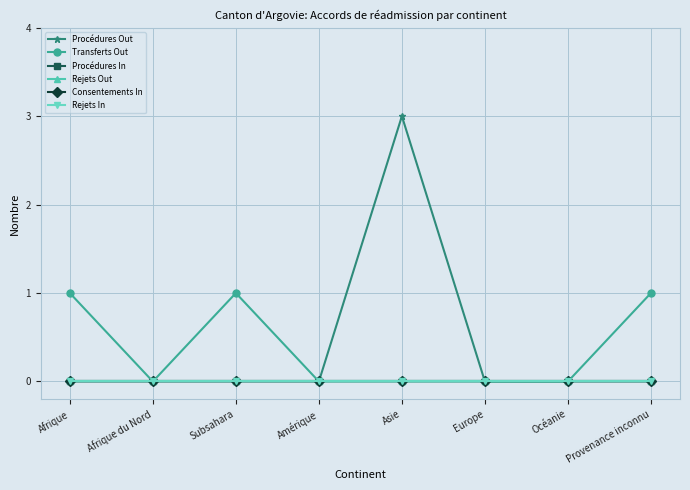

At which category does Procédures Out reach its first local peak?

Asie